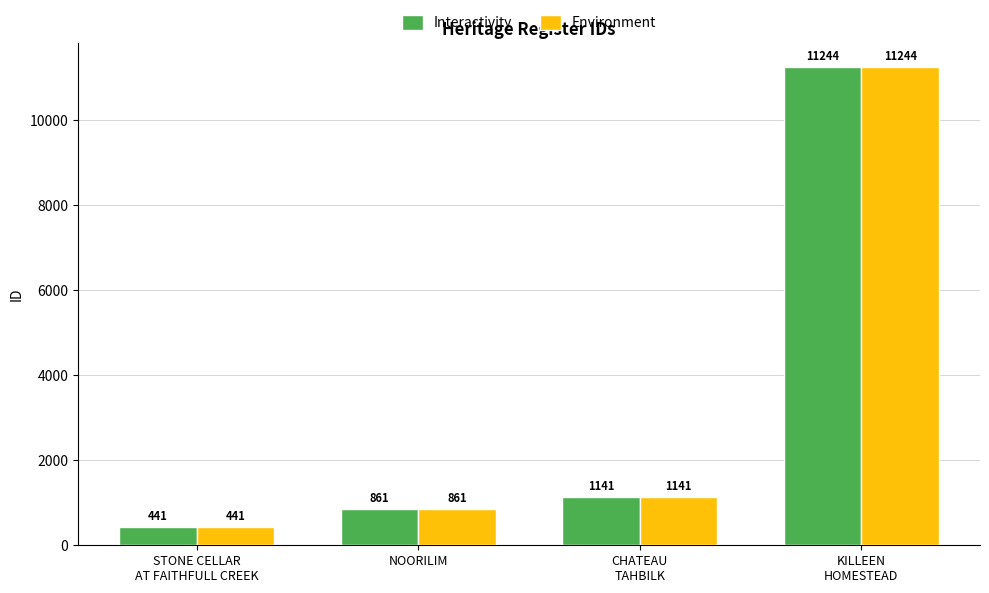

True or false: Environment has a value of 415 at CHATEAU
TAHBILK.

False